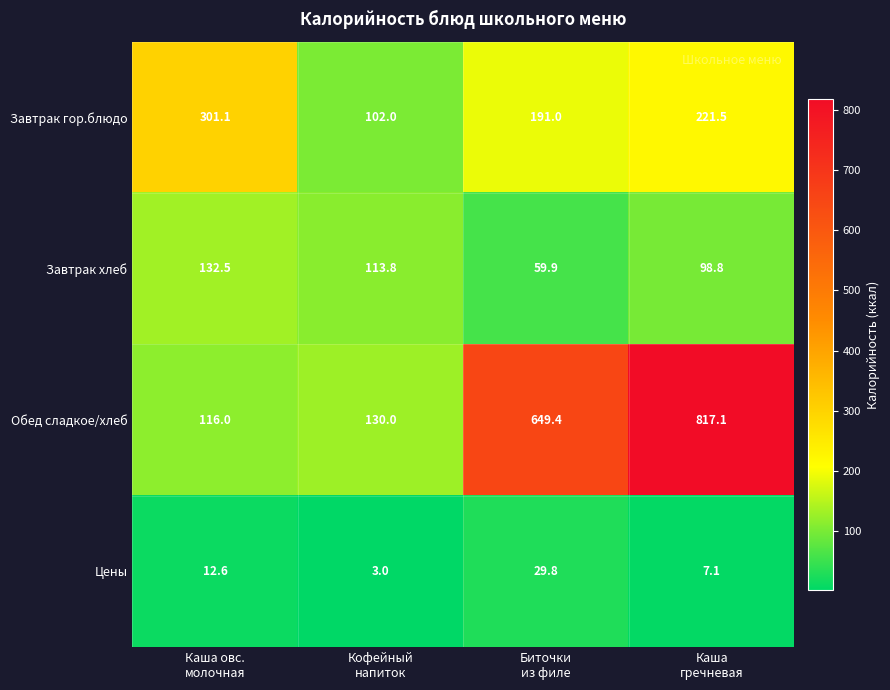

What is the maximum value for Обед сладкое/хлеб?

817.1